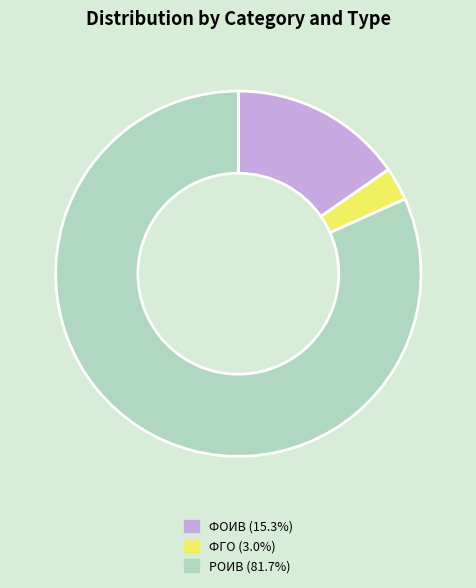

Is there a majority slice in this chart?

Yes